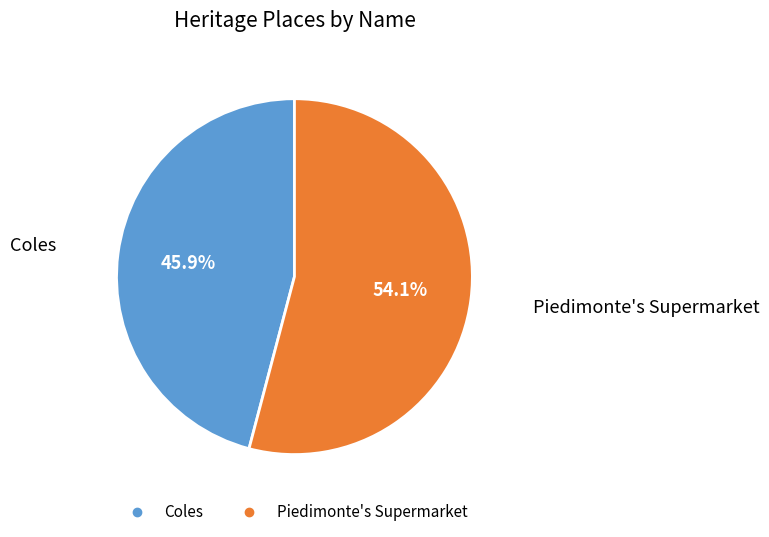

To the nearest percent, what is the combined percentage of Coles and Piedimonte's Supermarket?

100%